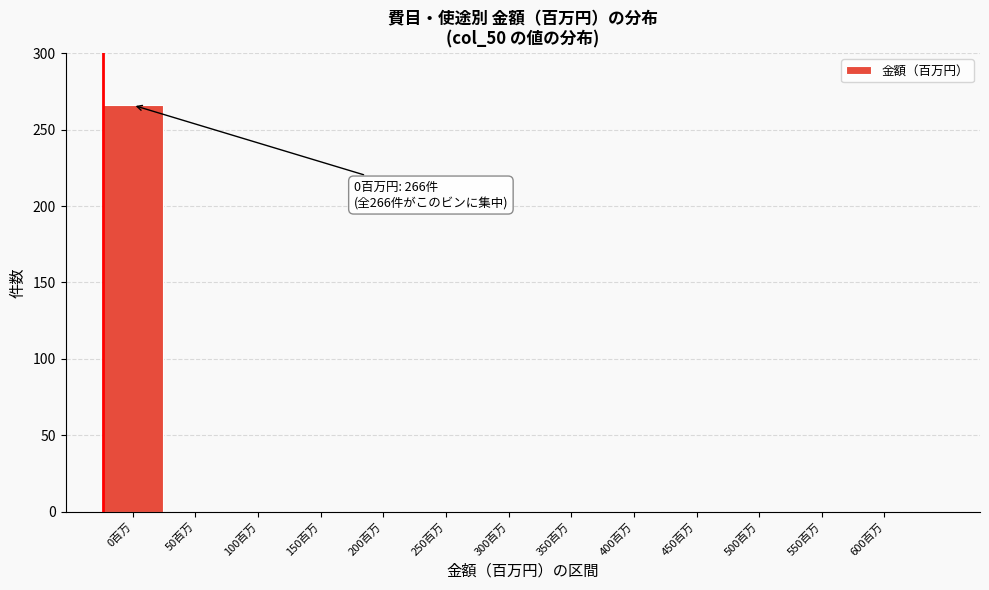

Reading left to right, list all the values displayed in this chart.

0百万=266	50百万=0	100百万=0	150百万=0	200百万=0	250百万=0	300百万=0	350百万=0	400百万=0	450百万=0	500百万=0	550百万=0	600百万=0